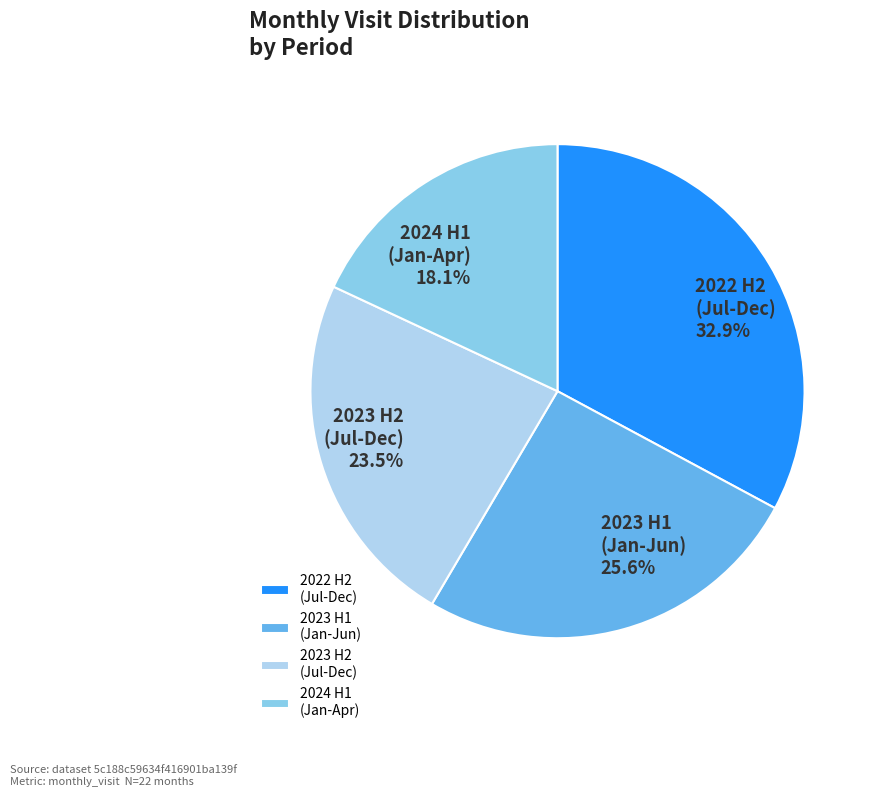

Rank the categories by value from lowest to highest.

2024 H1 (Jan-Apr), 2023 H2 (Jul-Dec), 2023 H1 (Jan-Jun), 2022 H2 (Jul-Dec)